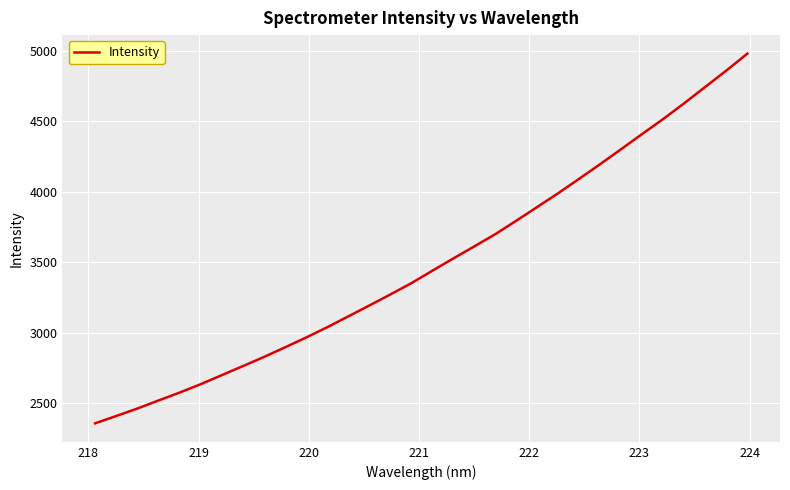

What is the smallest value displayed?

2356.7